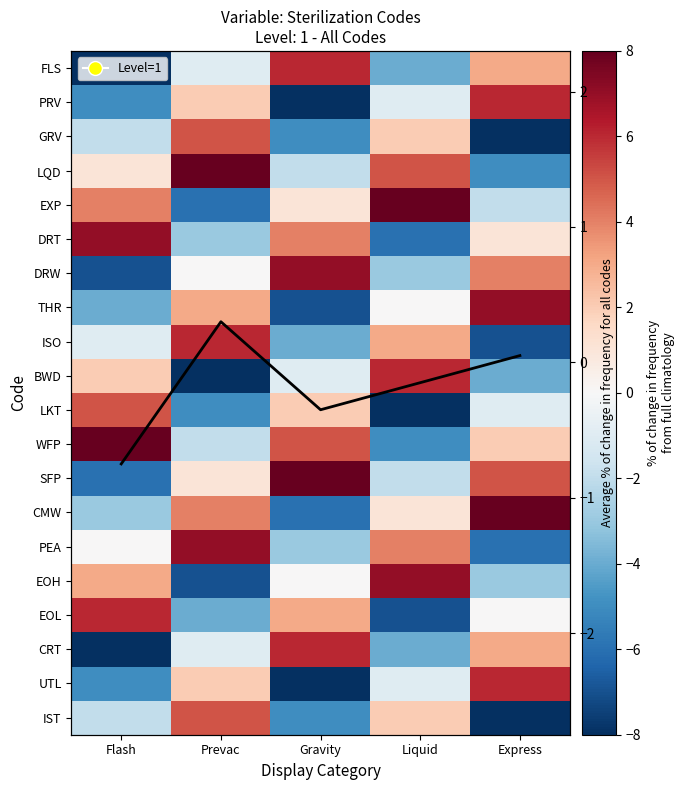

What is the maximum value for DRT?

7.0